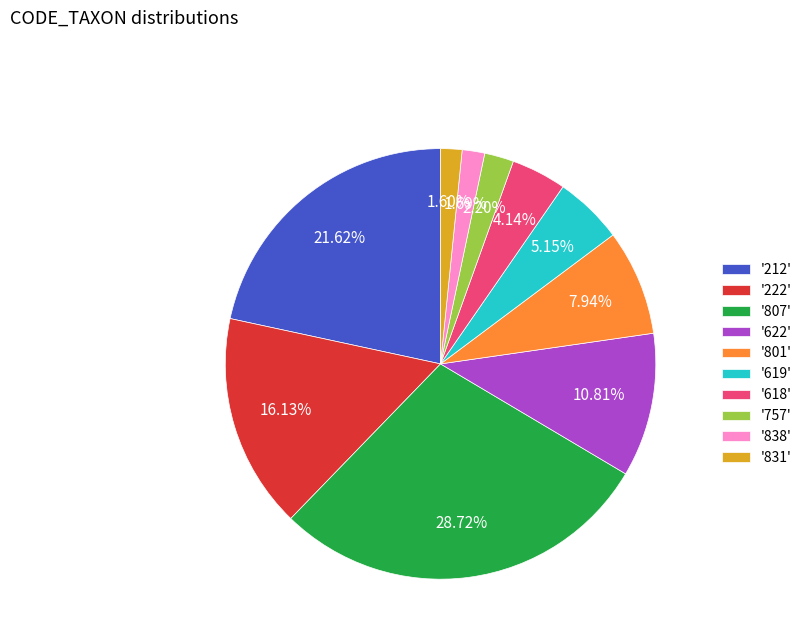

What is the largest slice in the pie chart?

'807'